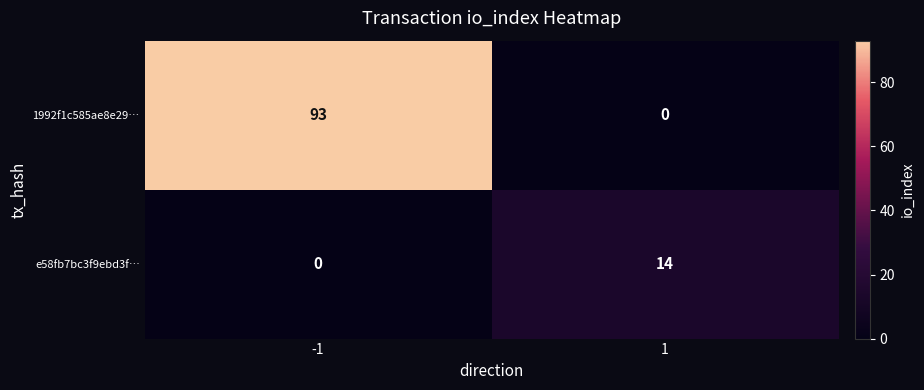

True or false: 1992f1c585ae8e29… has a value of 93 at -1.

True